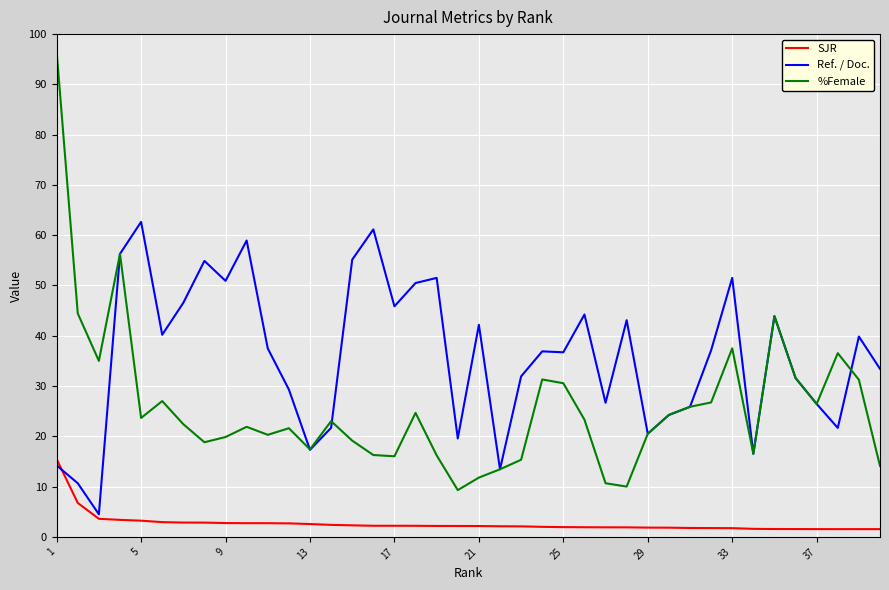

What is the sum of all Ref. / Doc. values?

1437.1